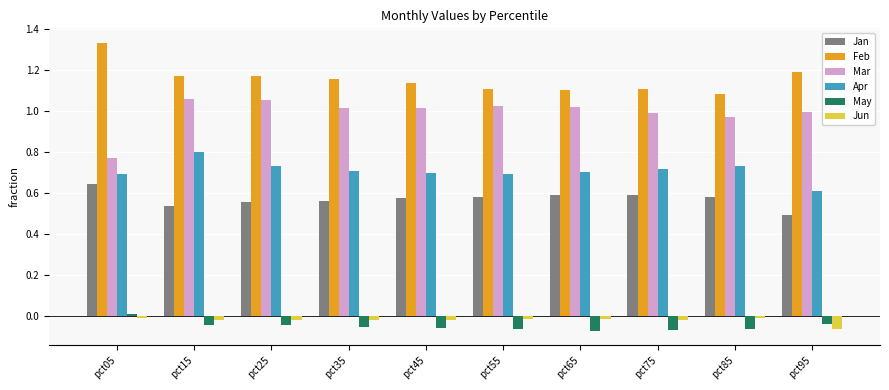

Which series has the largest total across all categories?

Feb